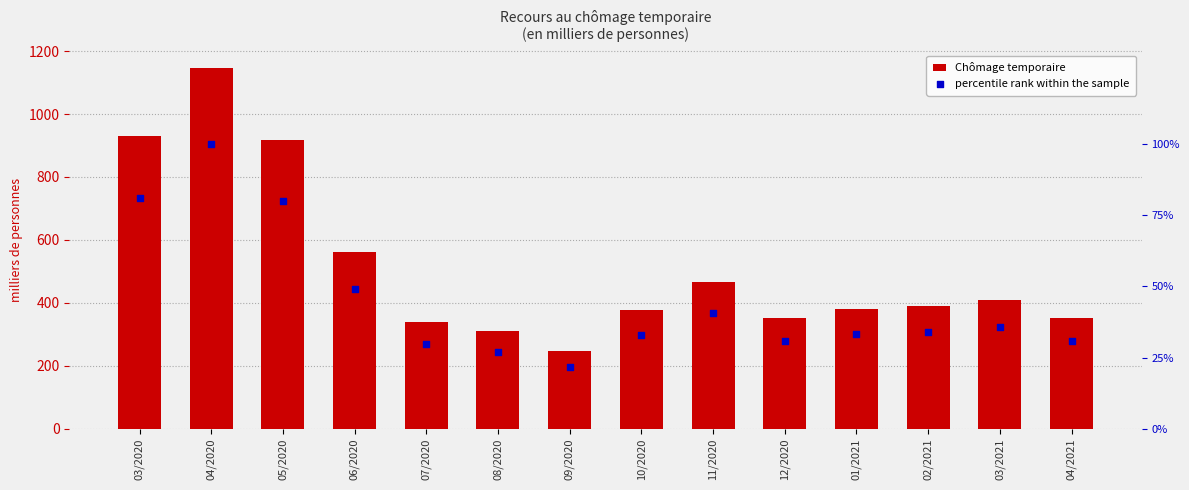

What are all the series names shown in the legend?

Chômage temporaire, percentile rank within the sample